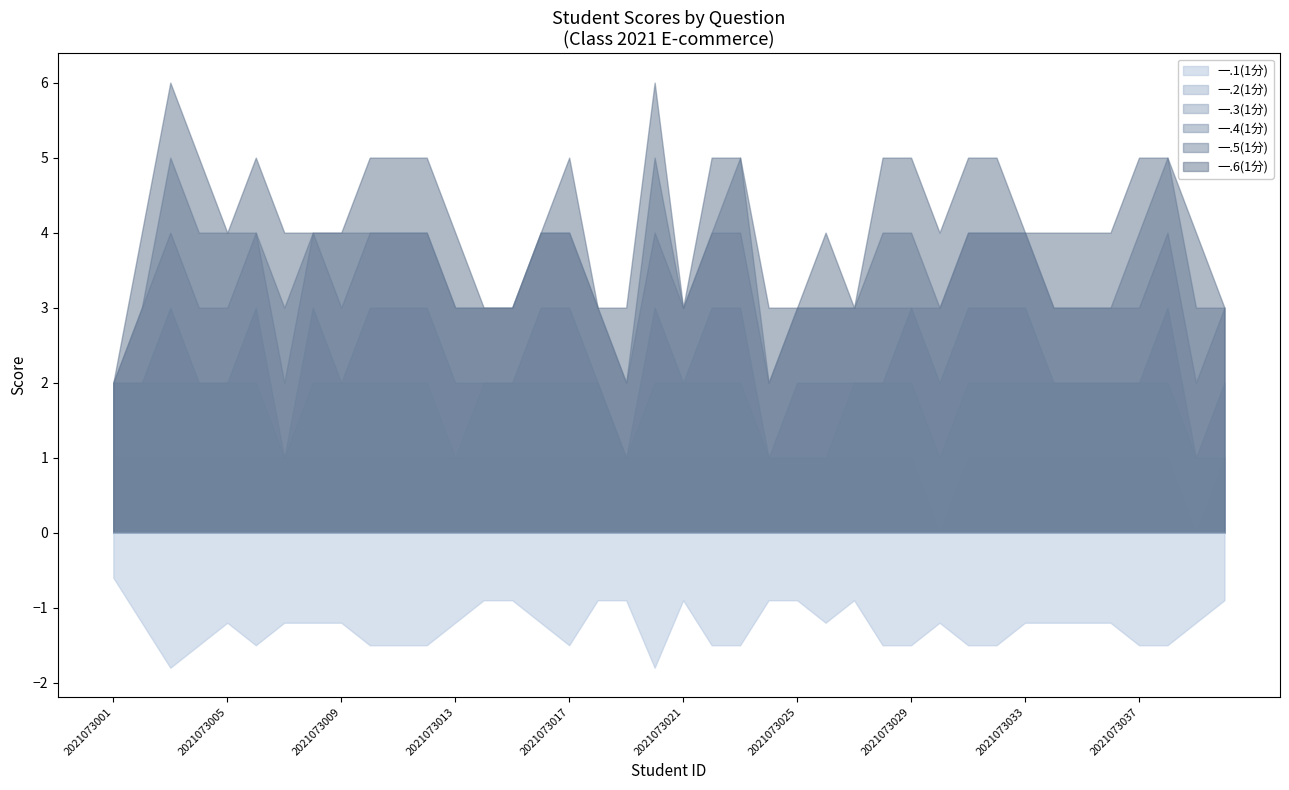

Which series has the largest total across all categories?

一.1(1分)